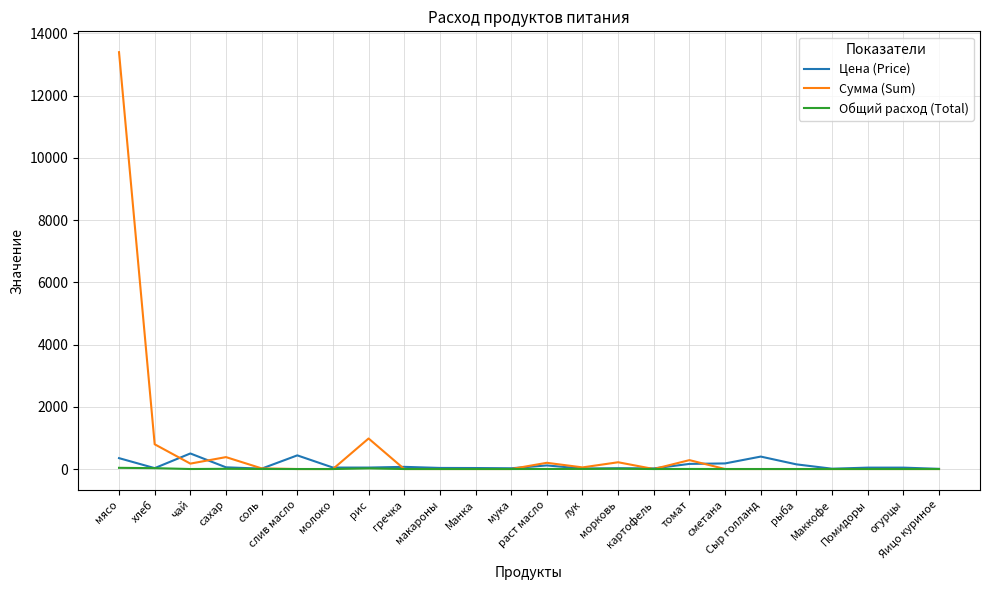

True or false: Сумма (Sum) and Цена (Price) cross at least once.

True